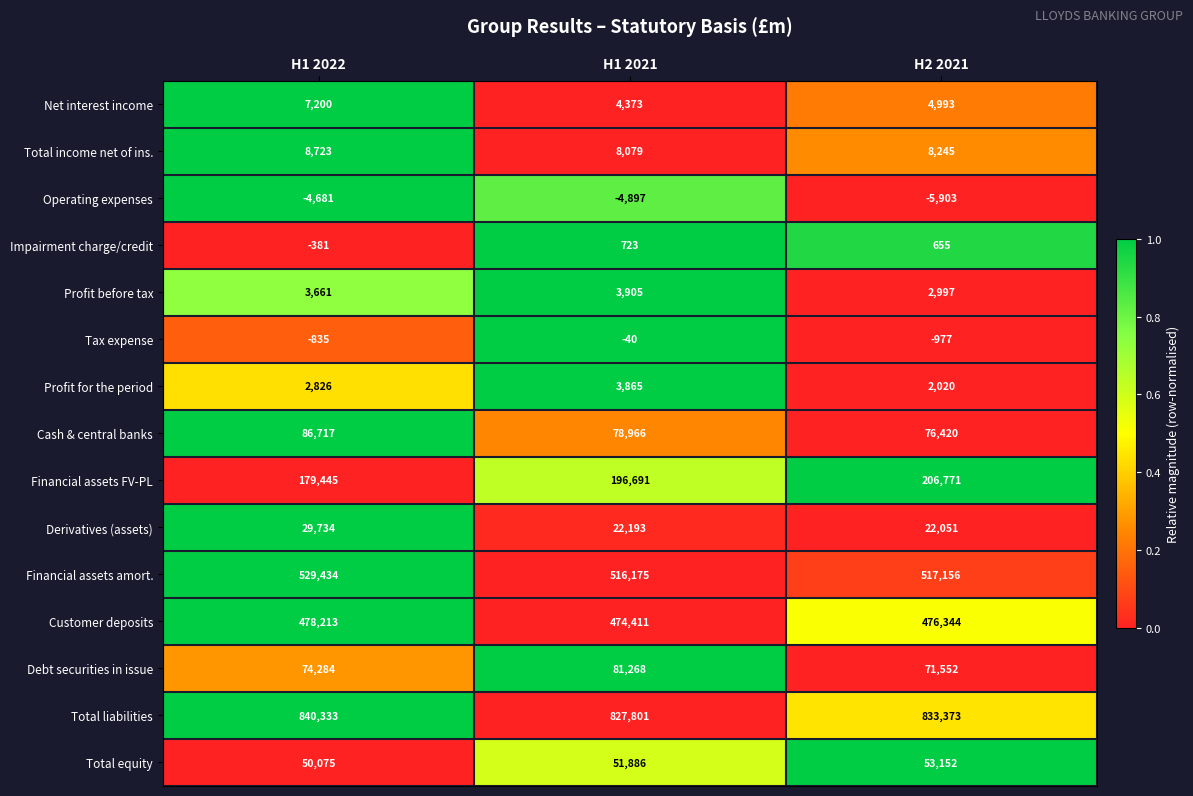

How many Operating expenses values are between -5903 and -4681?

3